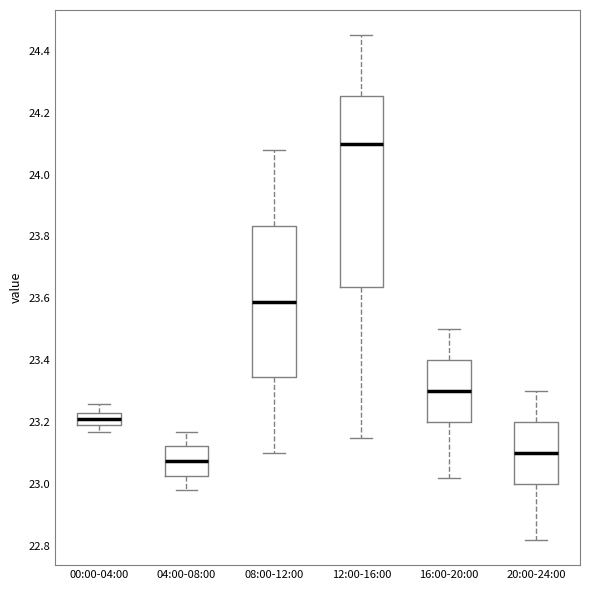

Reading left to right, read every box against the y-axis: the position of its median line, the range the box covers, and the ends of its whiskers. The values are not printed on the chart, so give them approximately, as read against the axis.

00:00-04:00: median 23.22, box 23.20 to 23.24, whiskers 23.18 to 23.26
04:00-08:00: median 23.08, box 23.02 to 23.12, whiskers 22.98 to 23.18
08:00-12:00: median 23.60, box 23.34 to 23.84, whiskers 23.10 to 24.08
12:00-16:00: median 24.10, box 23.64 to 24.26, whiskers 23.16 to 24.46
16:00-20:00: median 23.30, box 23.20 to 23.40, whiskers 23.02 to 23.50
20:00-24:00: median 23.10, box 23.00 to 23.20, whiskers 22.82 to 23.30